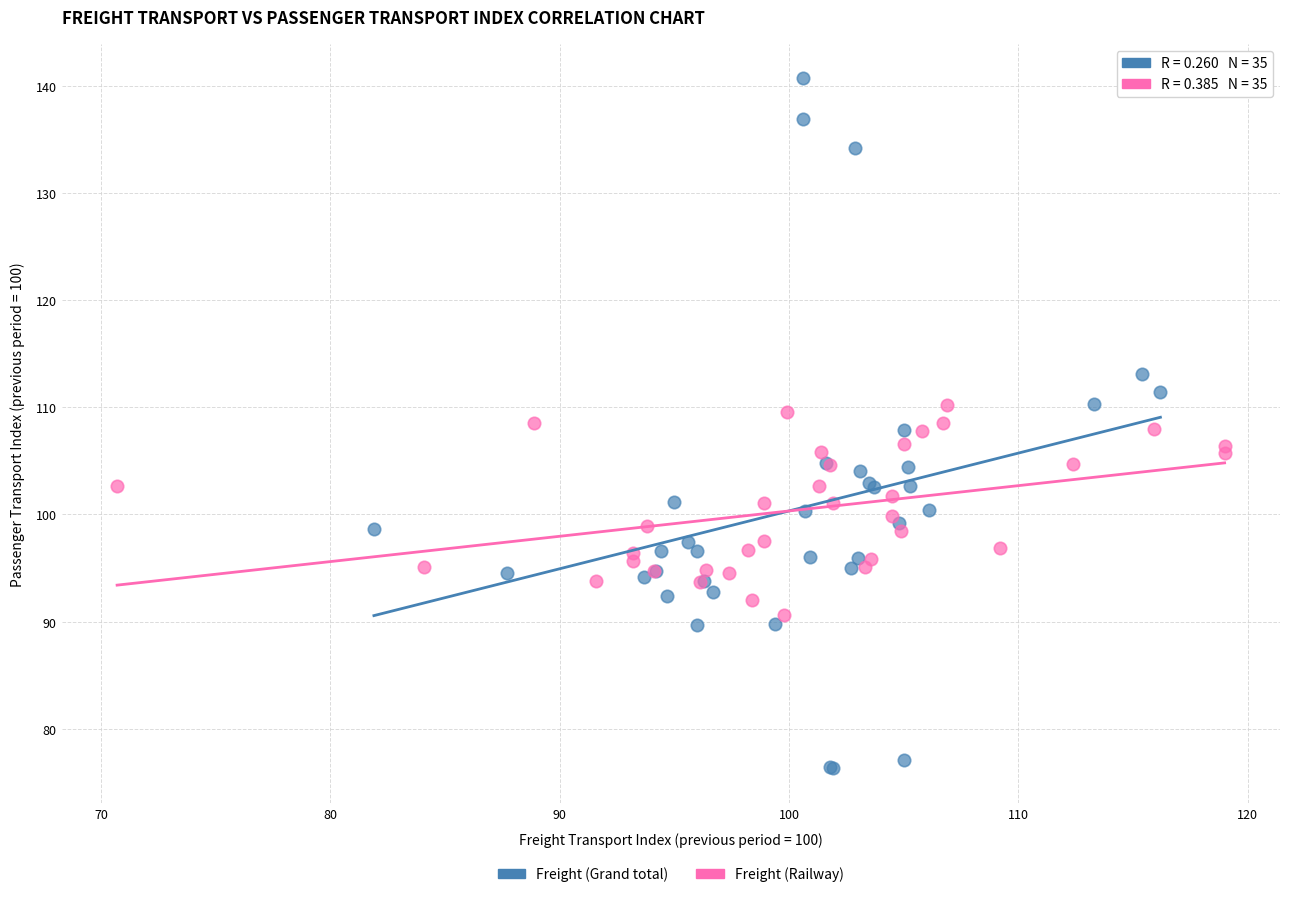

Which series contains the lowest Y value?

Freight (Grand total)